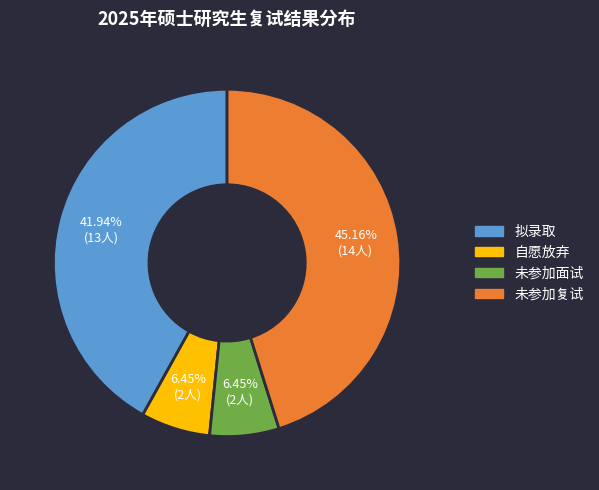

Which has a higher value, 自愿放弃 or 拟录取?

拟录取